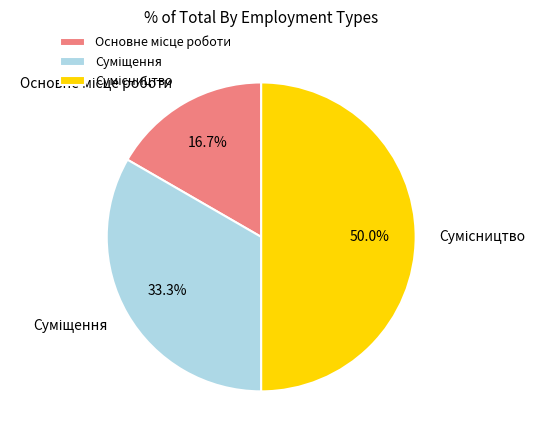

Which slice is the largest?

Сумісництво